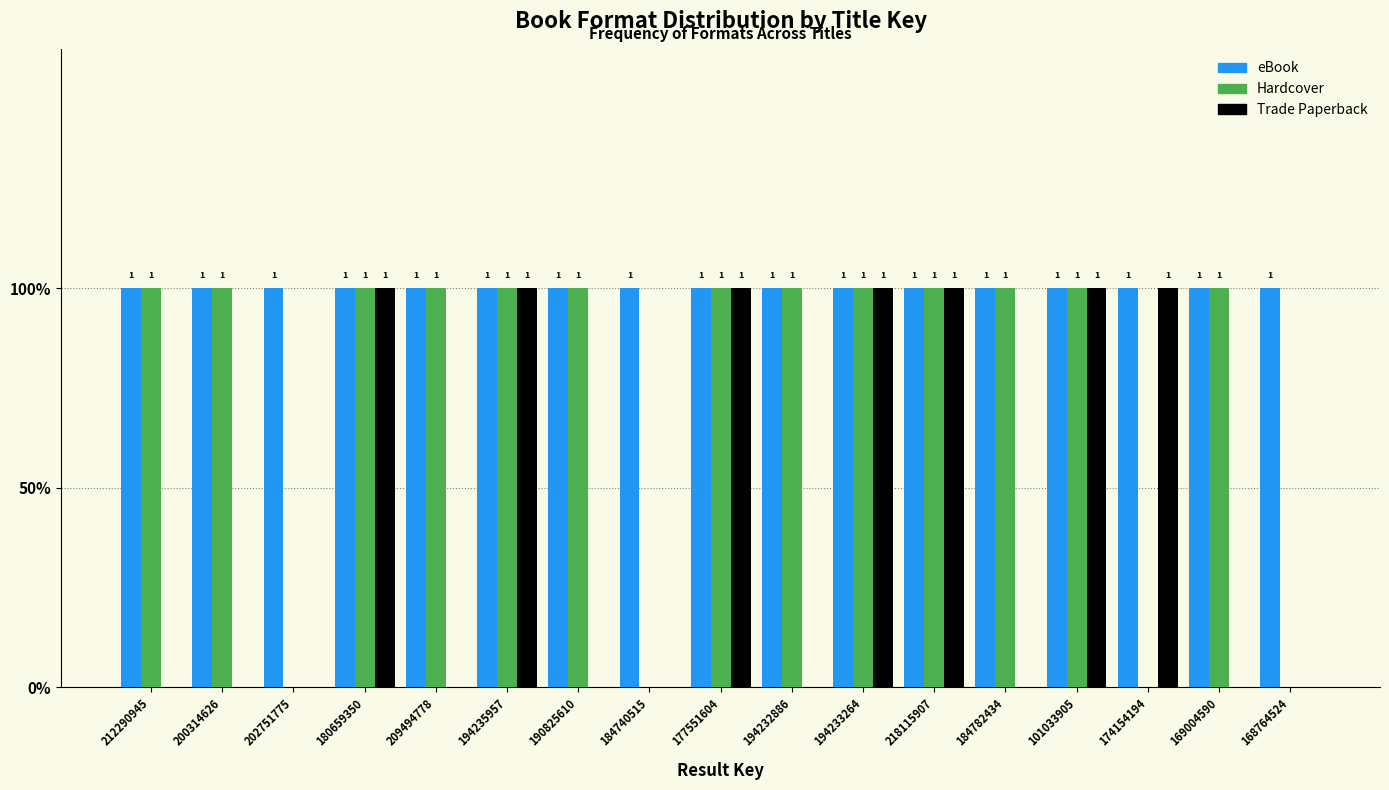

Are the bars horizontal?

No